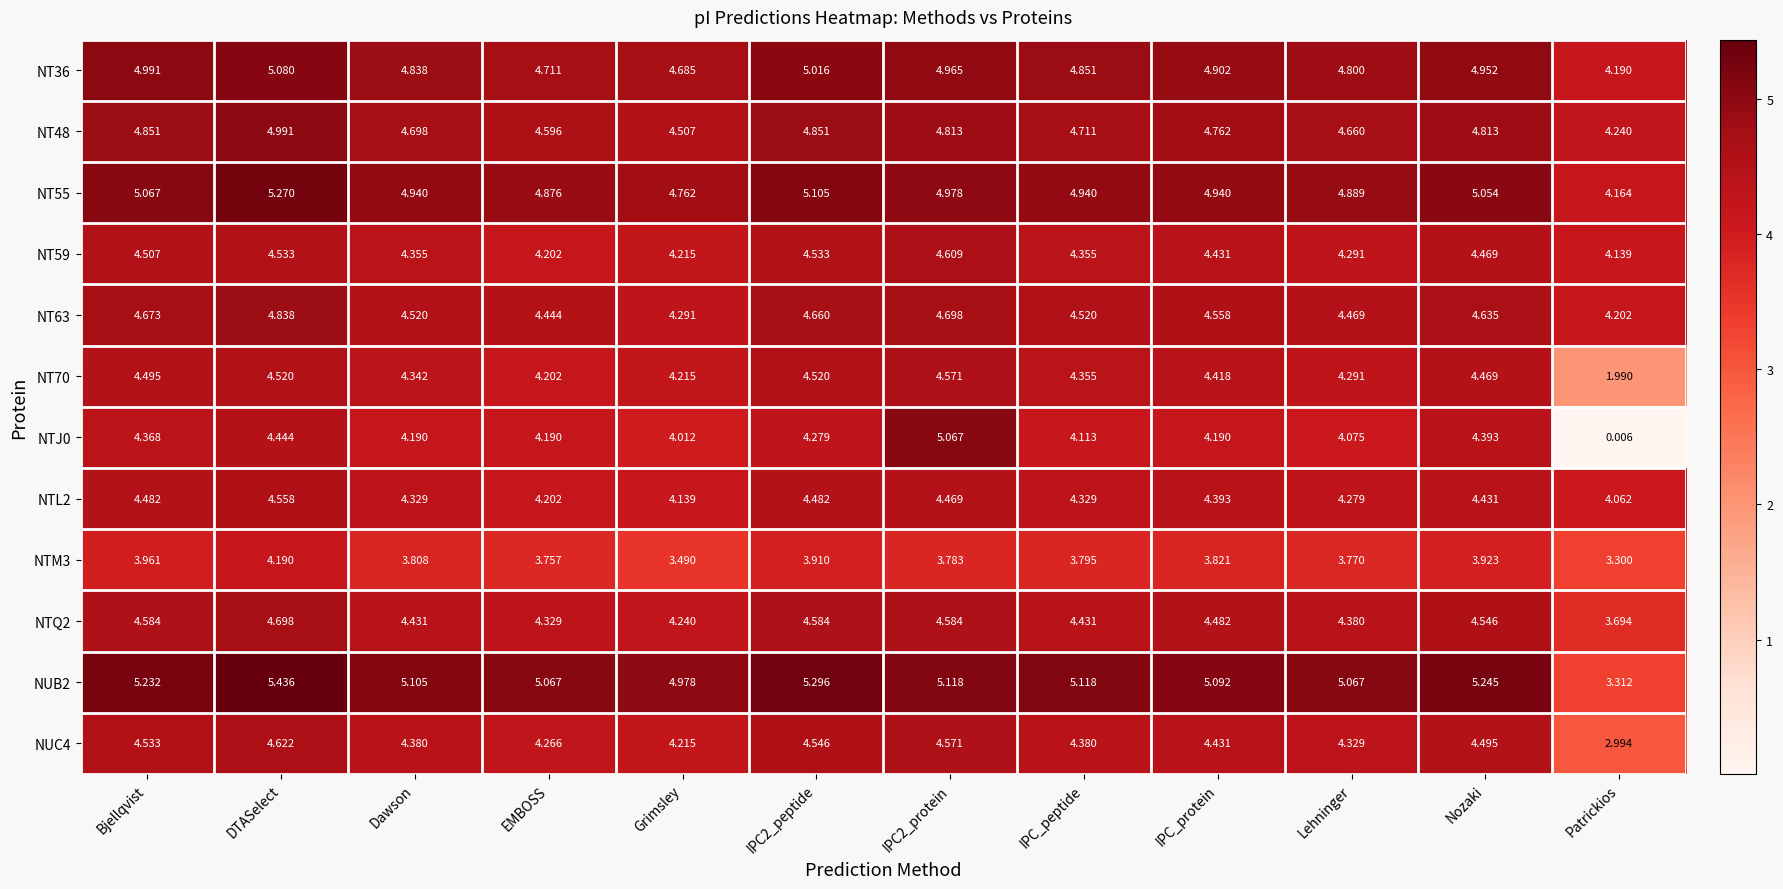

At which label does NT70 first exceed 4?

Bjellqvist